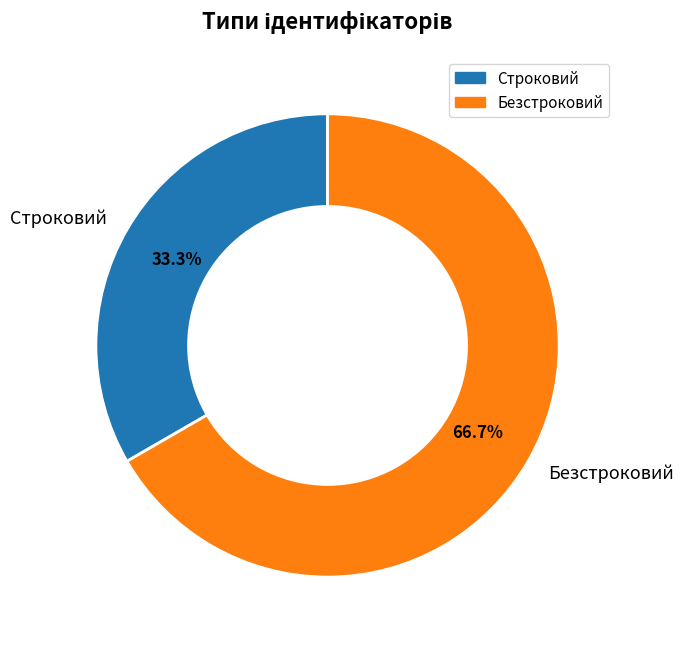

Does Безстроковий account for over 50% of the chart?

Yes